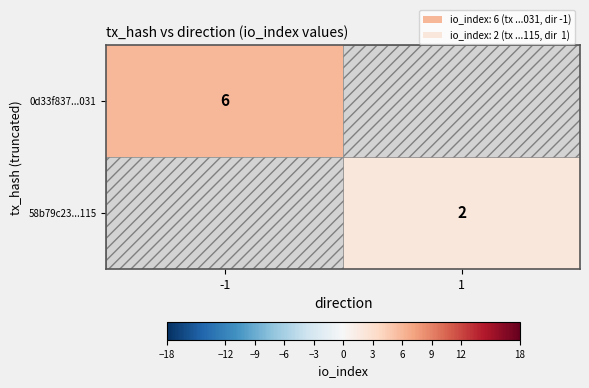

Is it true that 58b79c23...115 equals 2 at 1?

True